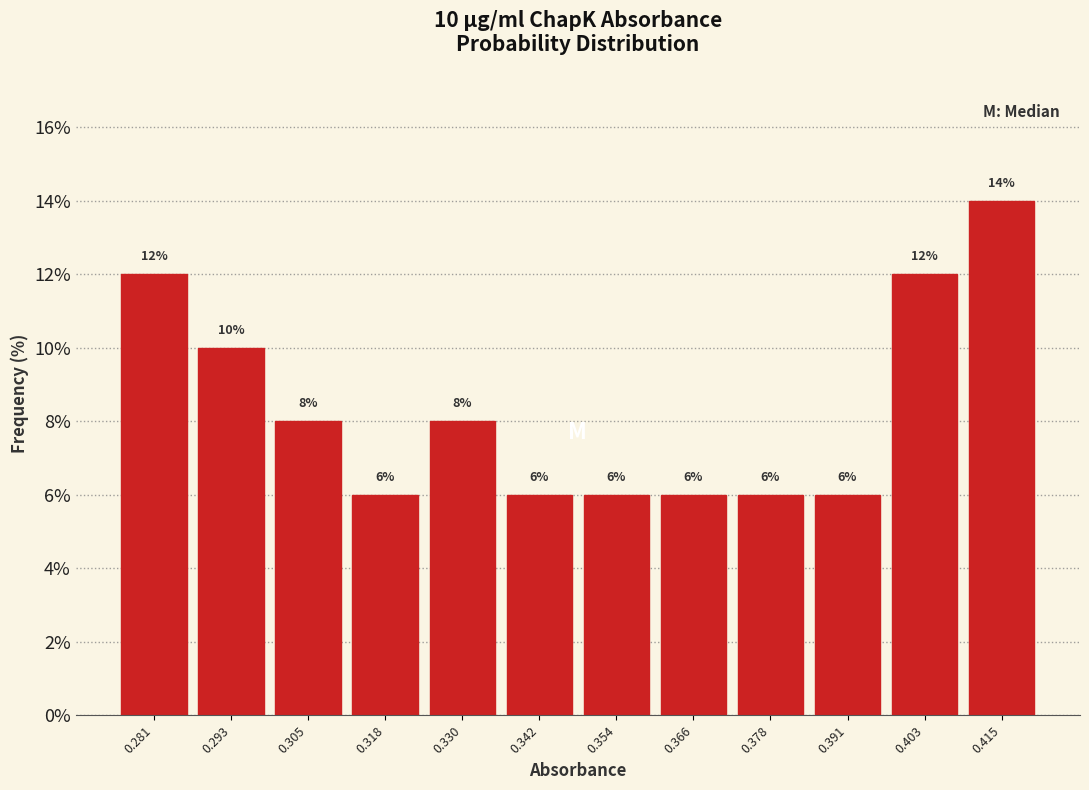

Which range on the x-axis has the tallest bar?

0.408 to 0.420